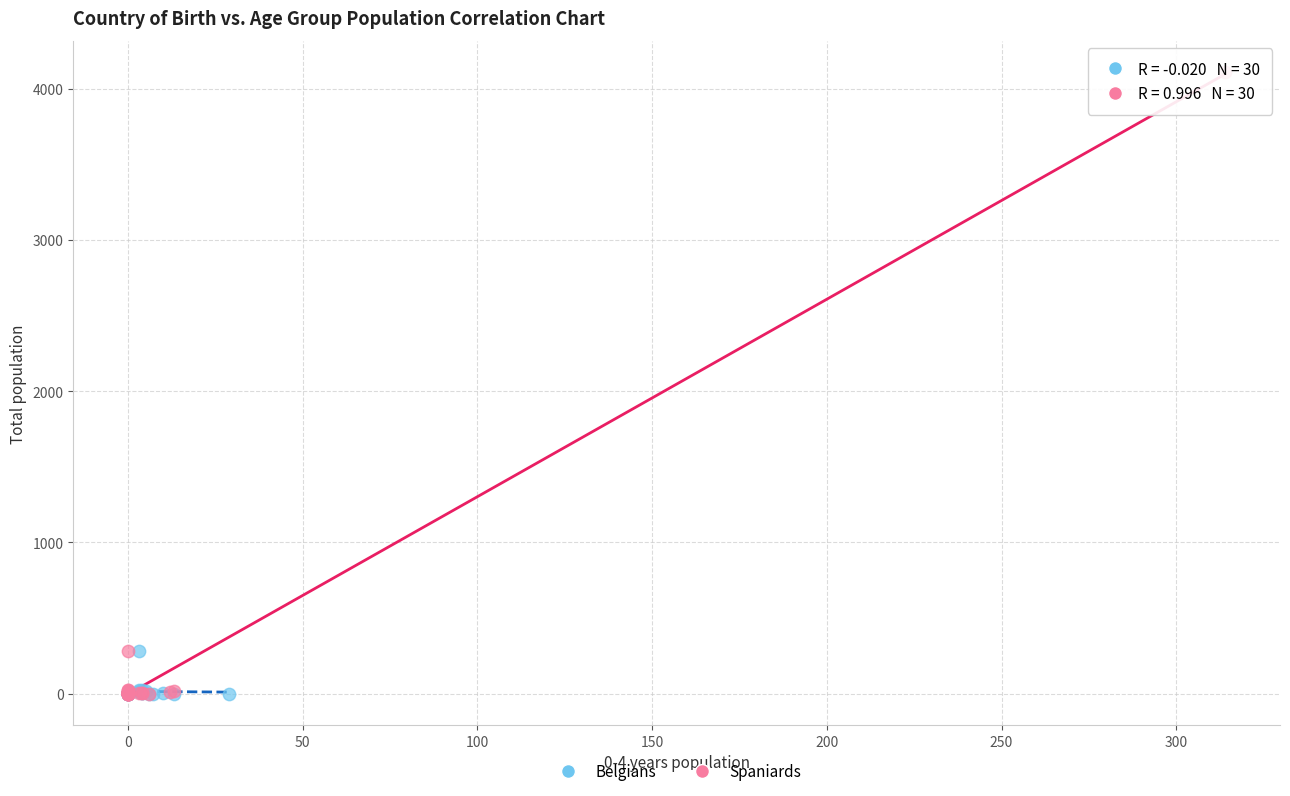

What are all the series names shown in the legend?

Belgians, Spaniards